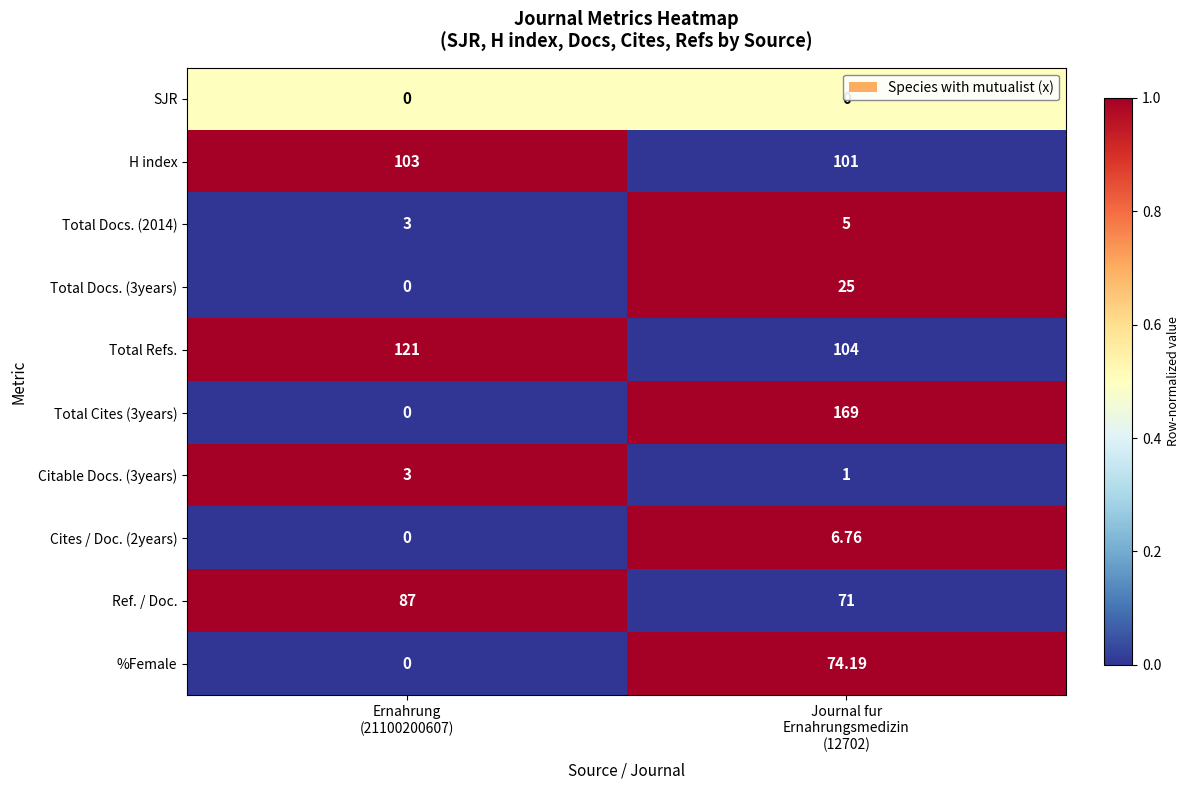

At which category is the sum across all series the highest?

Journal fur
Ernahrungsmedizin
(12702)